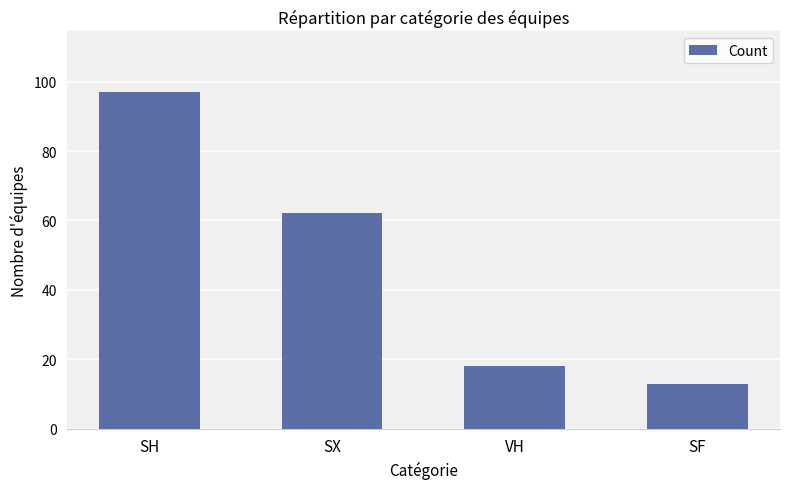

The chart shows a value of 127 at SH. True or false?

False